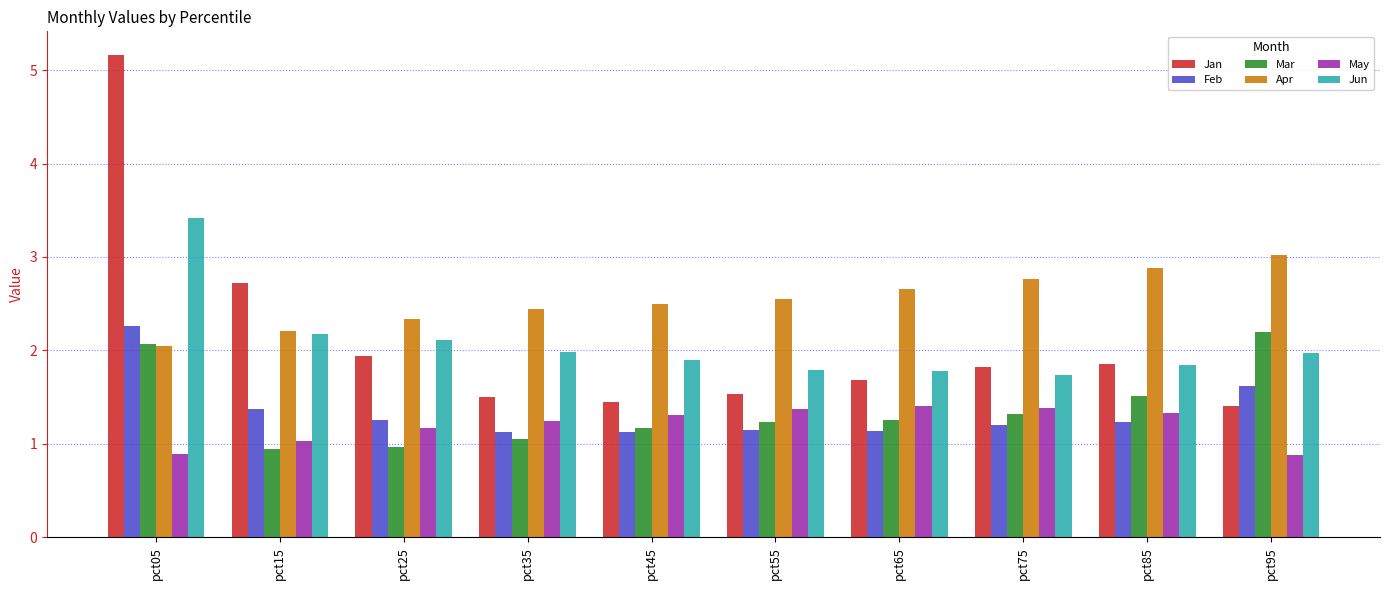

Is the value of Feb at pct25 greater than the value of Apr at pct95?

No